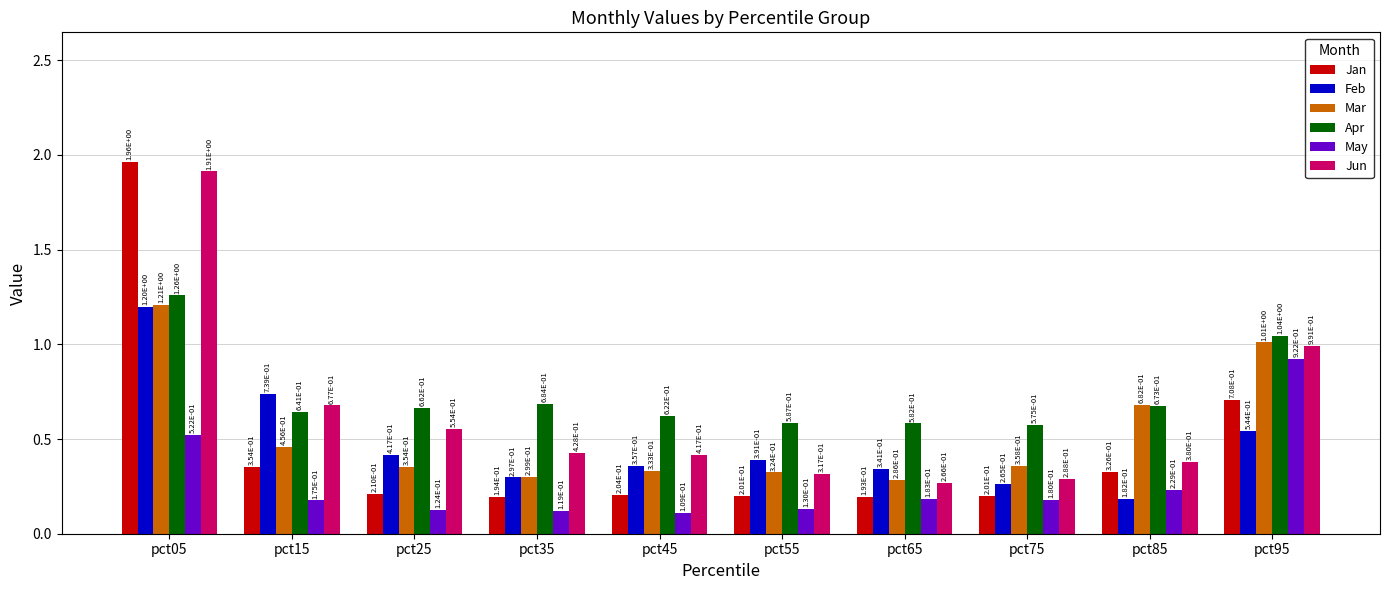

Rank the categories by Feb value from highest to lowest.

pct05, pct15, pct95, pct25, pct55, pct45, pct65, pct35, pct75, pct85